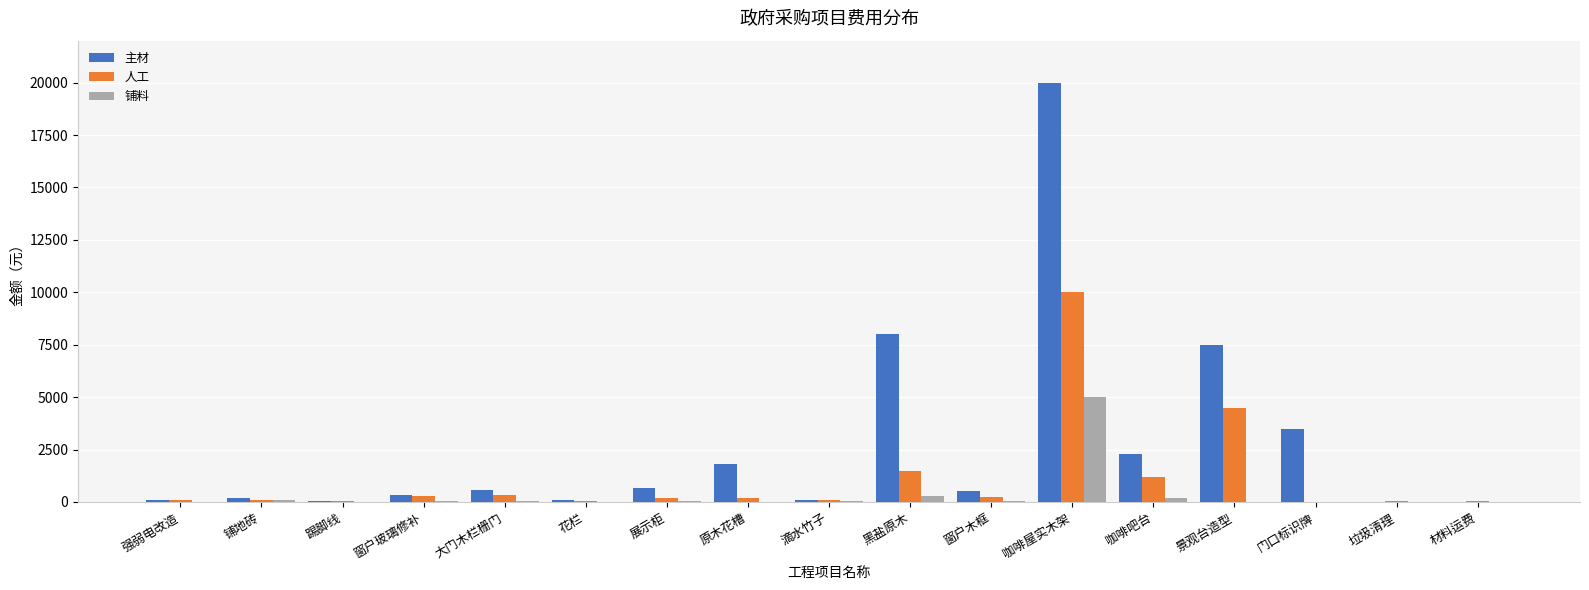

What is the sum of the 人工 values at 窗户玻璃修补 and 展示柜?

500